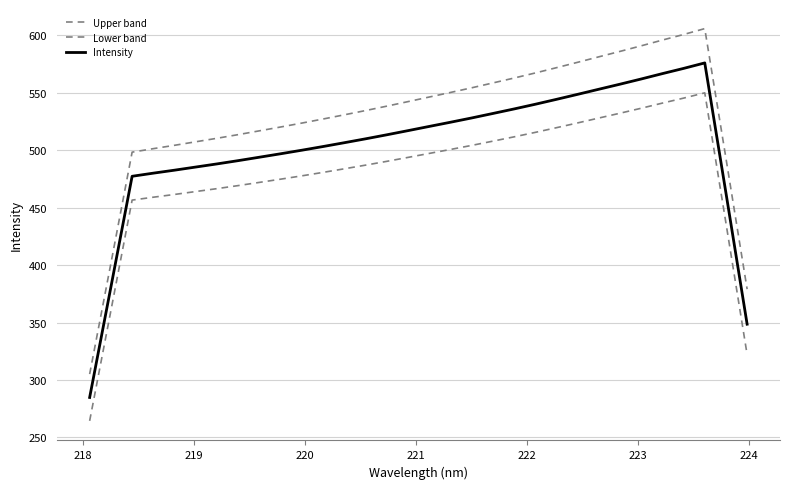

Does the chart have visible grid lines?

Yes